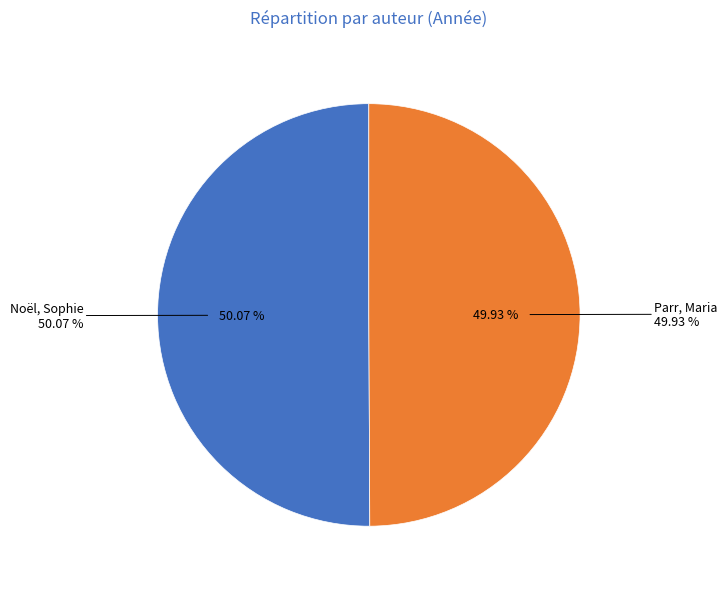

What is the total percentage of Noël, Sophie and Parr, Maria?

100.0%